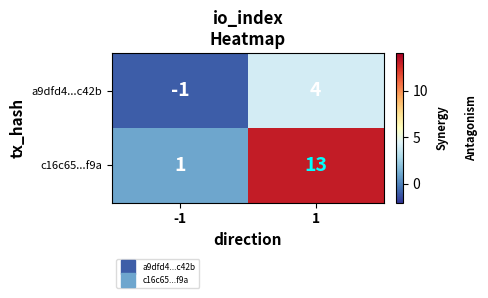

At which category is the sum across all series the highest?

1